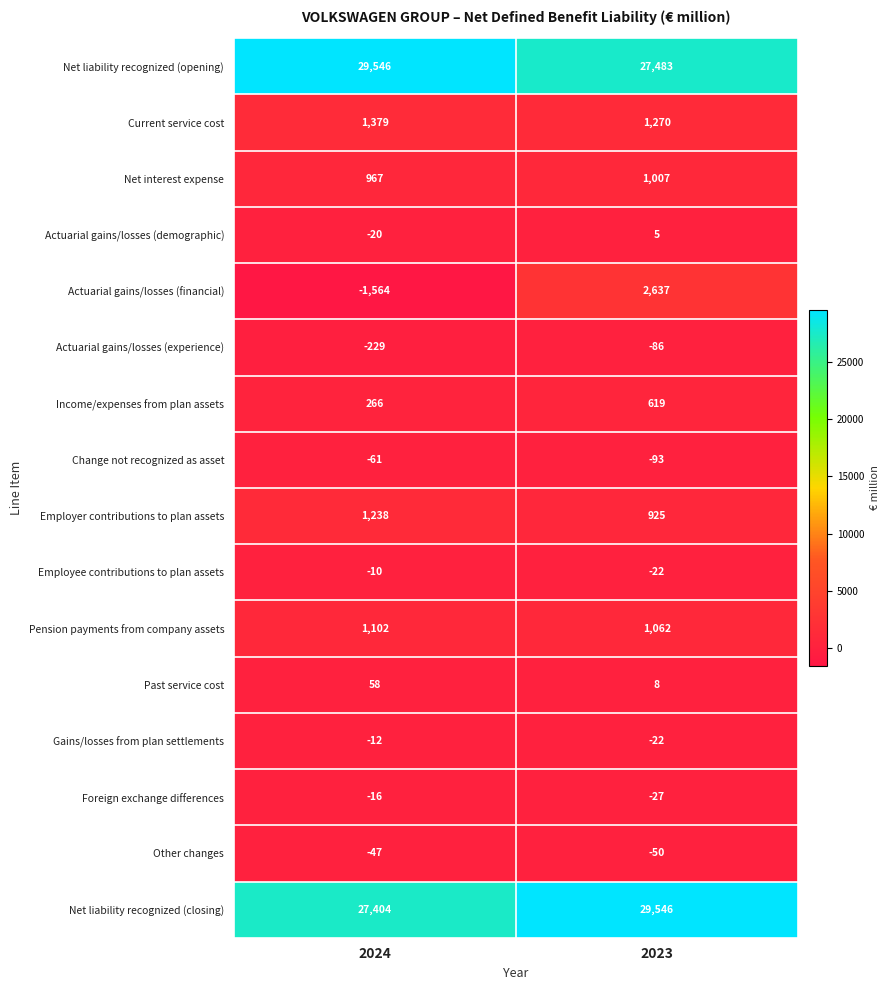

At how many categories does at least one series exceed 23952?

2